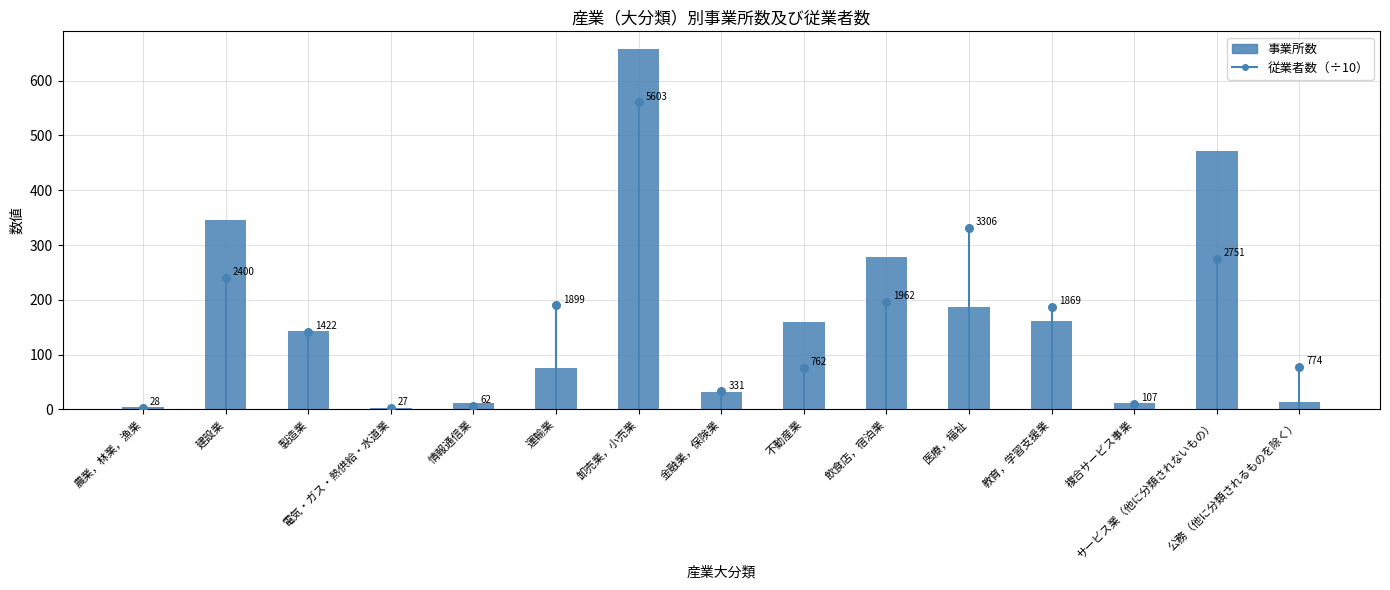

Which has a higher value, 医療，福祉 or 複合サービス事業?

医療，福祉